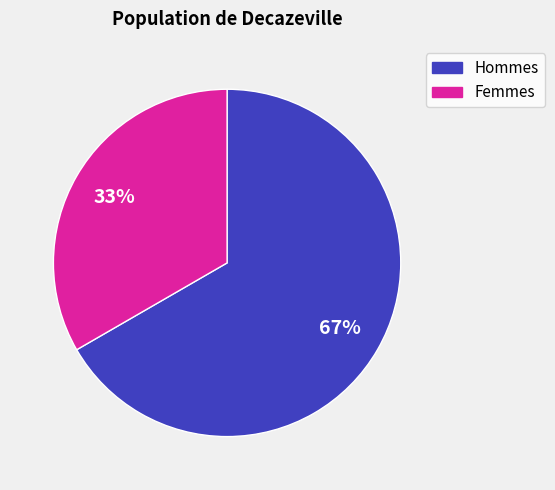

Is there a majority slice in this chart?

Yes